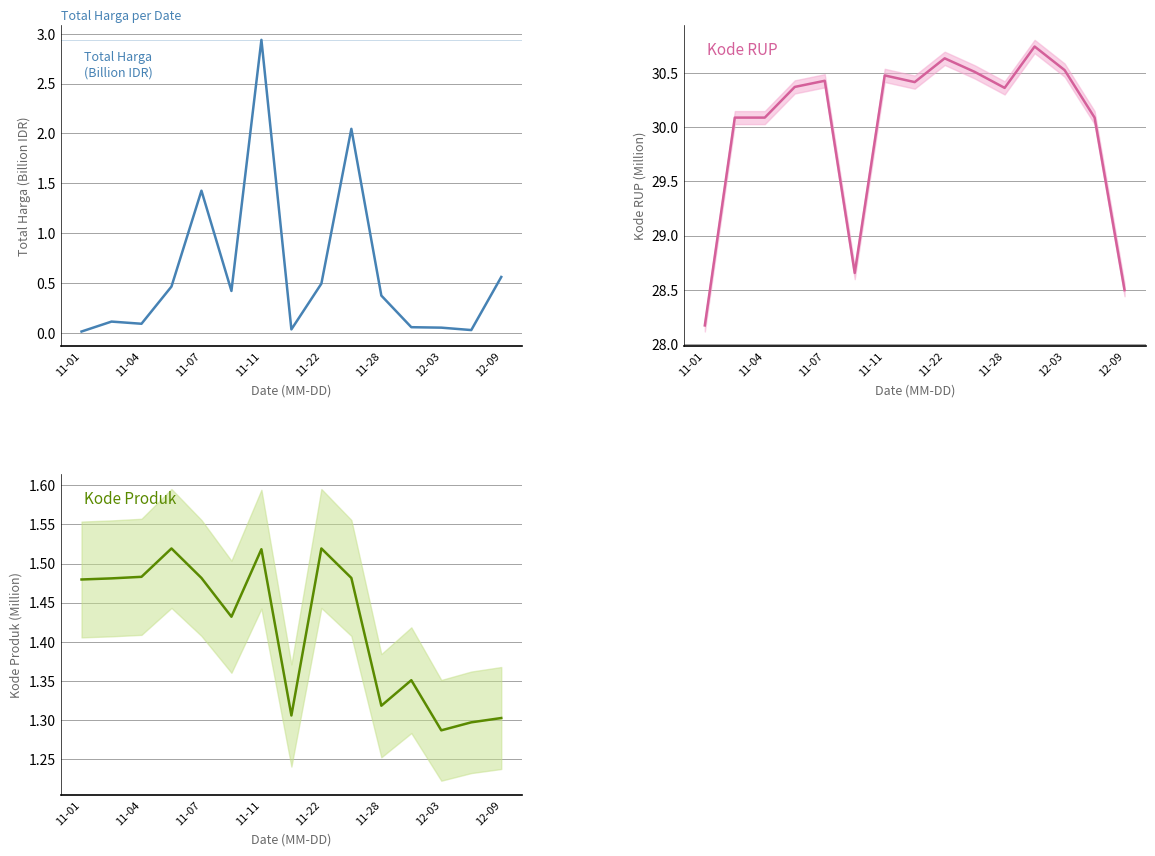

Where do Total Harga and Kode Produk first cross each other?

11-28 and 12-03